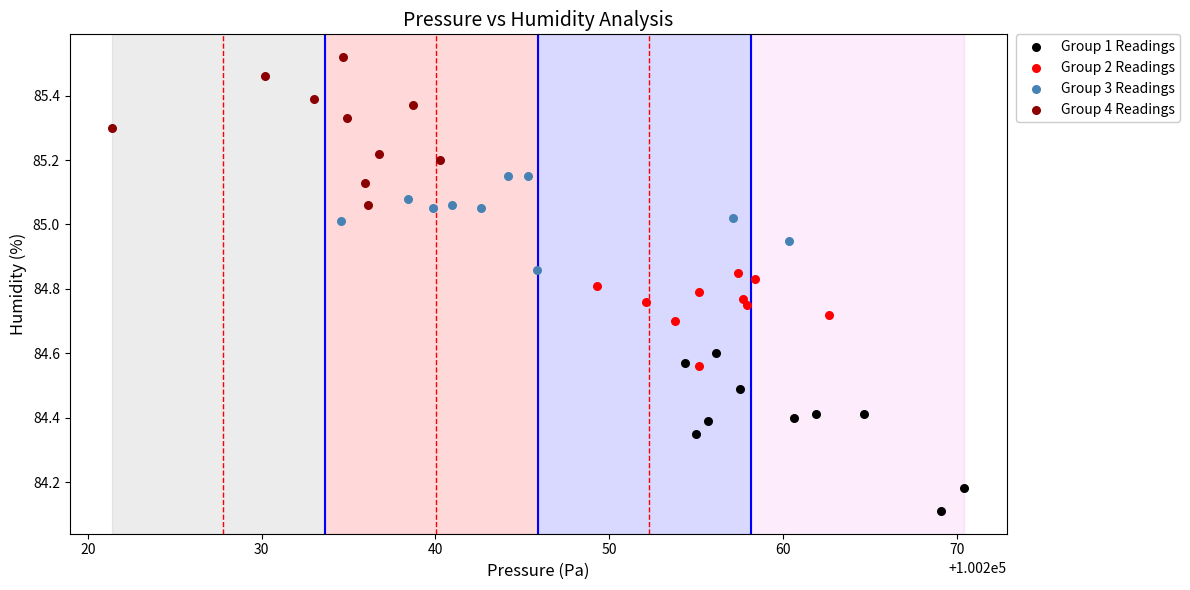

Which series has the largest Y range (max minus min)?

Group 1 Readings